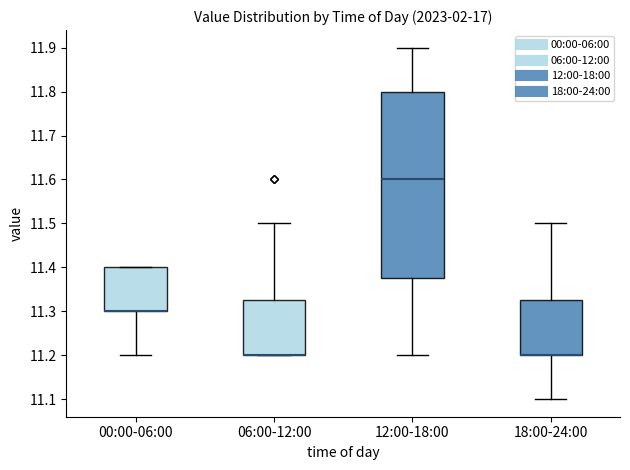

Reading left to right, transcribe this box plot: for each box, give where its median line is, the range the box spans, and where its two whiskers end, as read against the y-axis. The values are not printed on the chart, so give them approximately, as read against the axis.

00:00-06:00: median 11.30 (drawn on the box's lower edge), box 11.30 to 11.40, whiskers 11.20 to 11.40
06:00-12:00: median 11.20 (drawn on the box's lower edge), box 11.20 to 11.33, whiskers 11.20 to 11.50
12:00-18:00: median 11.60, box 11.38 to 11.80, whiskers 11.20 to 11.90
18:00-24:00: median 11.20 (drawn on the box's lower edge), box 11.20 to 11.33, whiskers 11.10 to 11.50